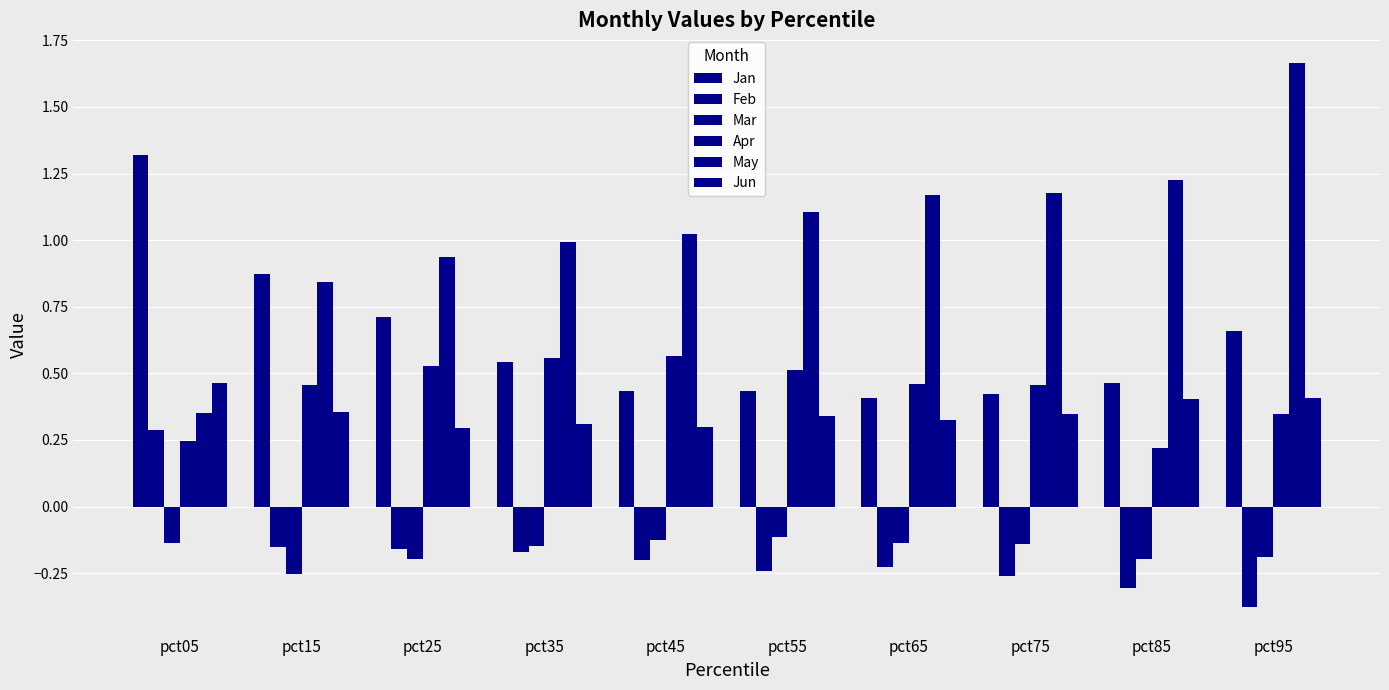

Which series has the widest spread of values?

May